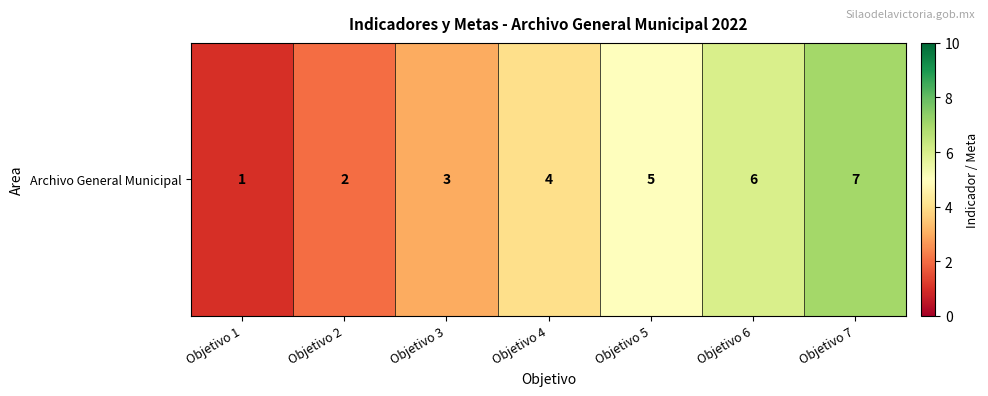

What is the difference between the maximum and minimum values?

6